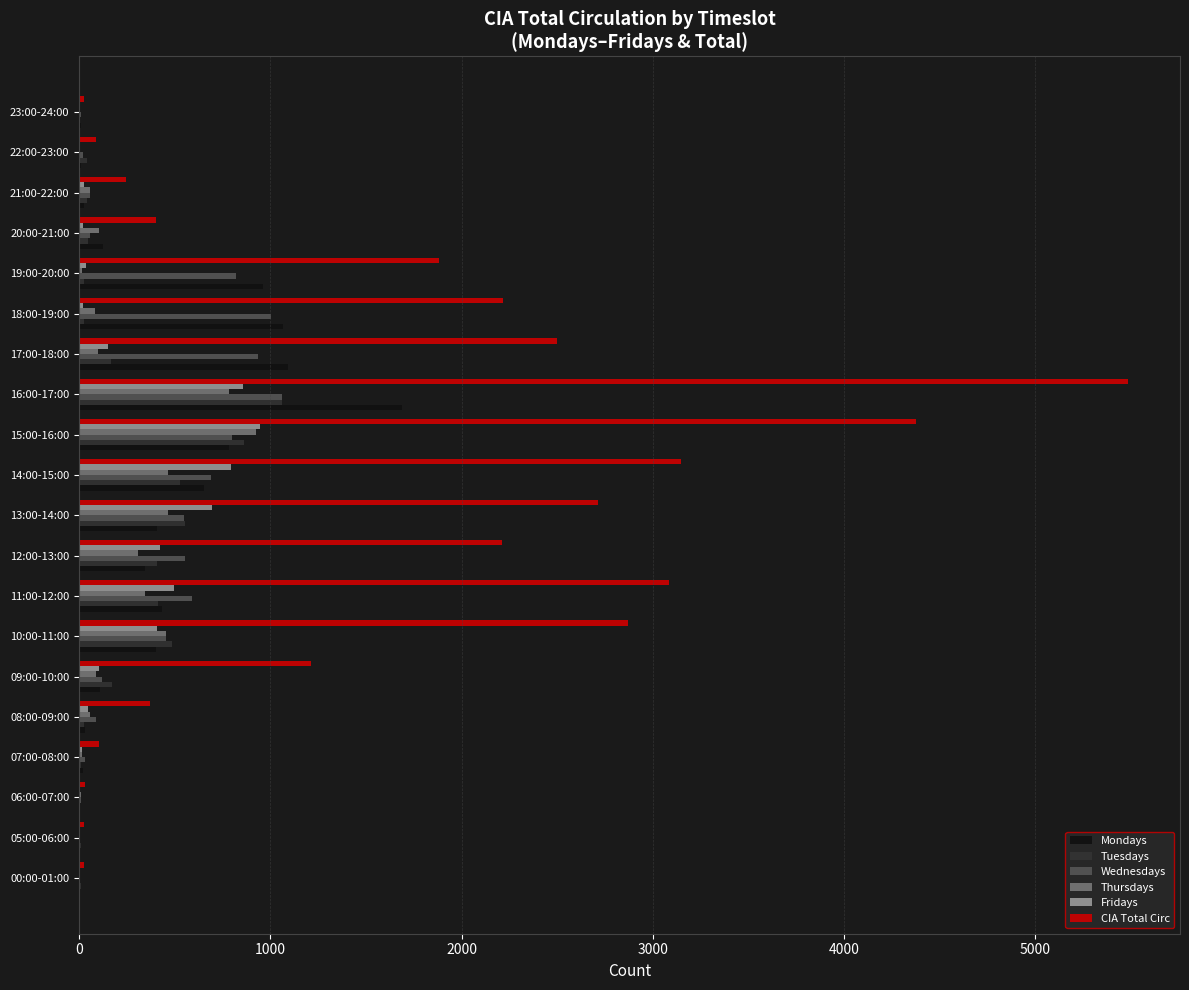

What is the sum of all Tuesdays values?

4878